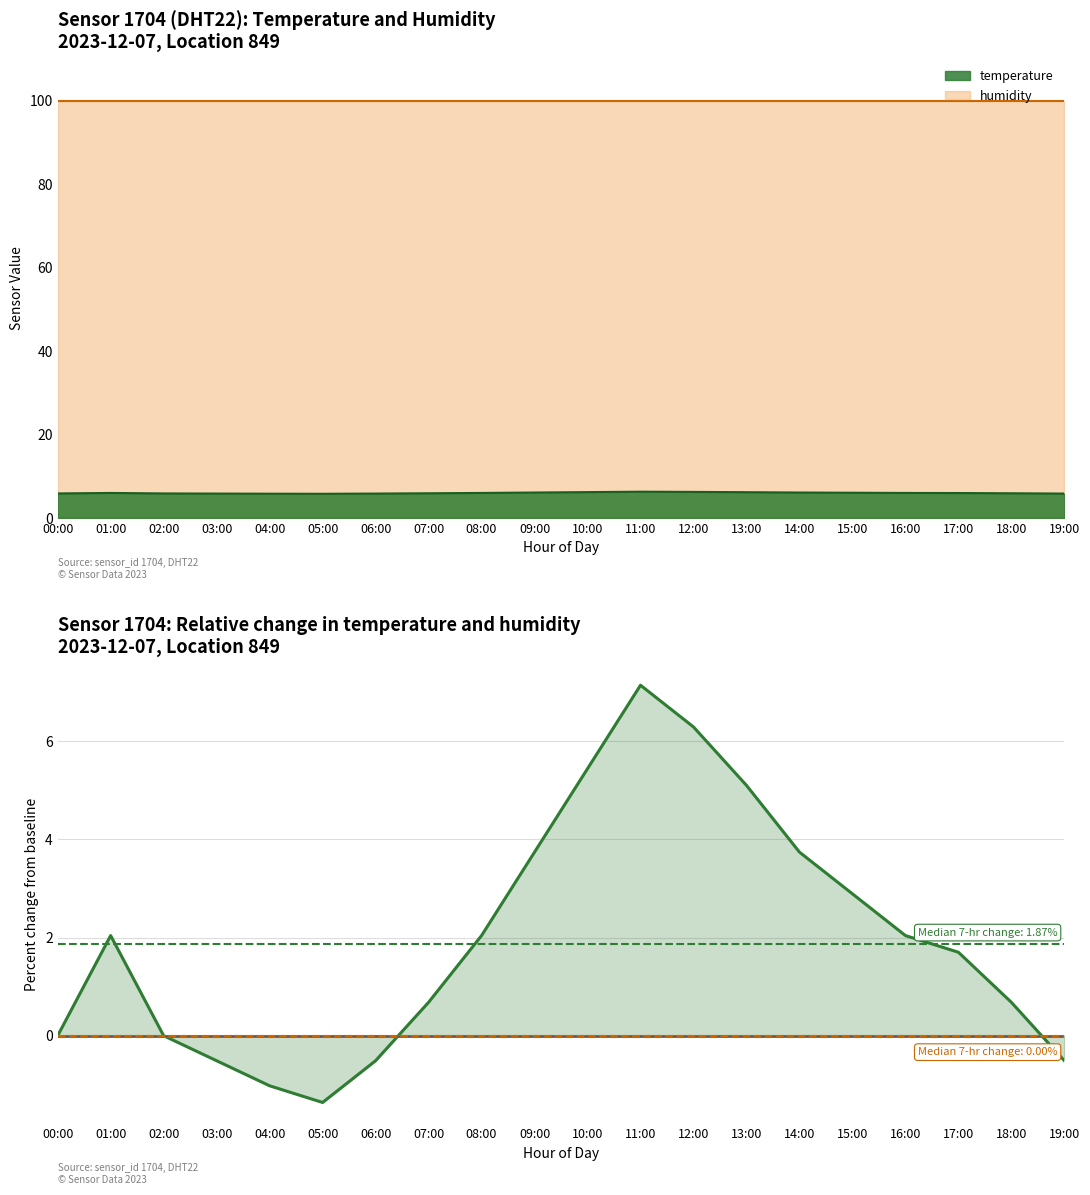

At which category does temperature reach its first local valley?

05:00